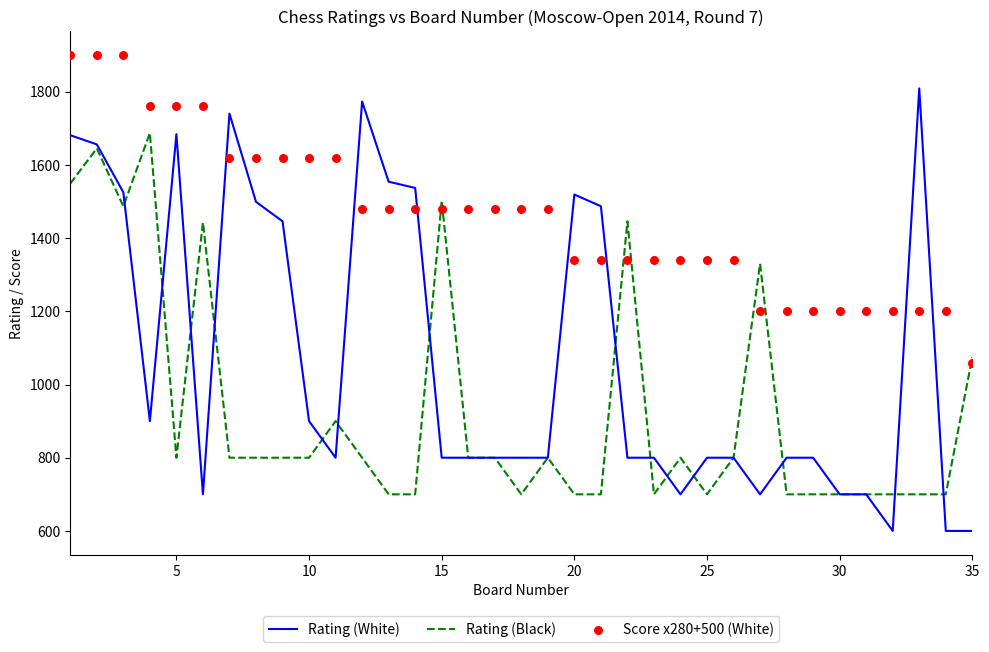

What is the highest value of the Rating (White) series?

1809